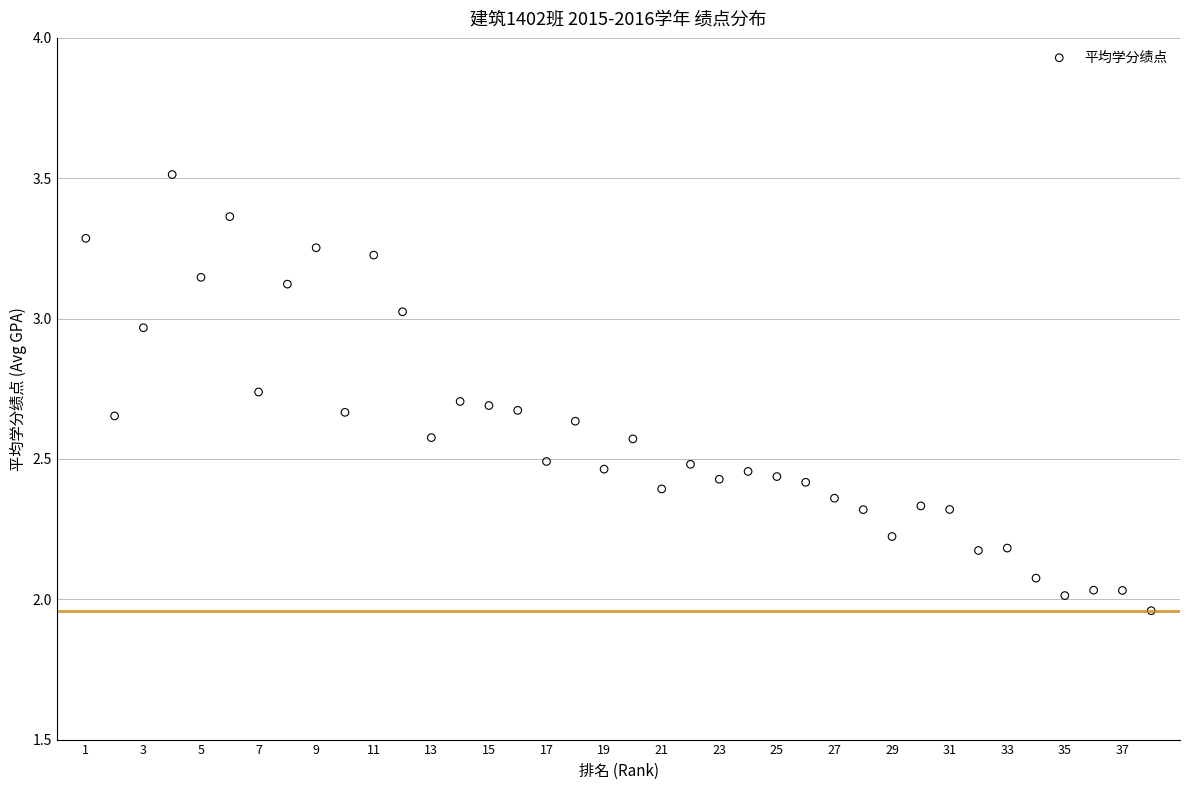

What is the range of Y values (max minus min)?

1.6